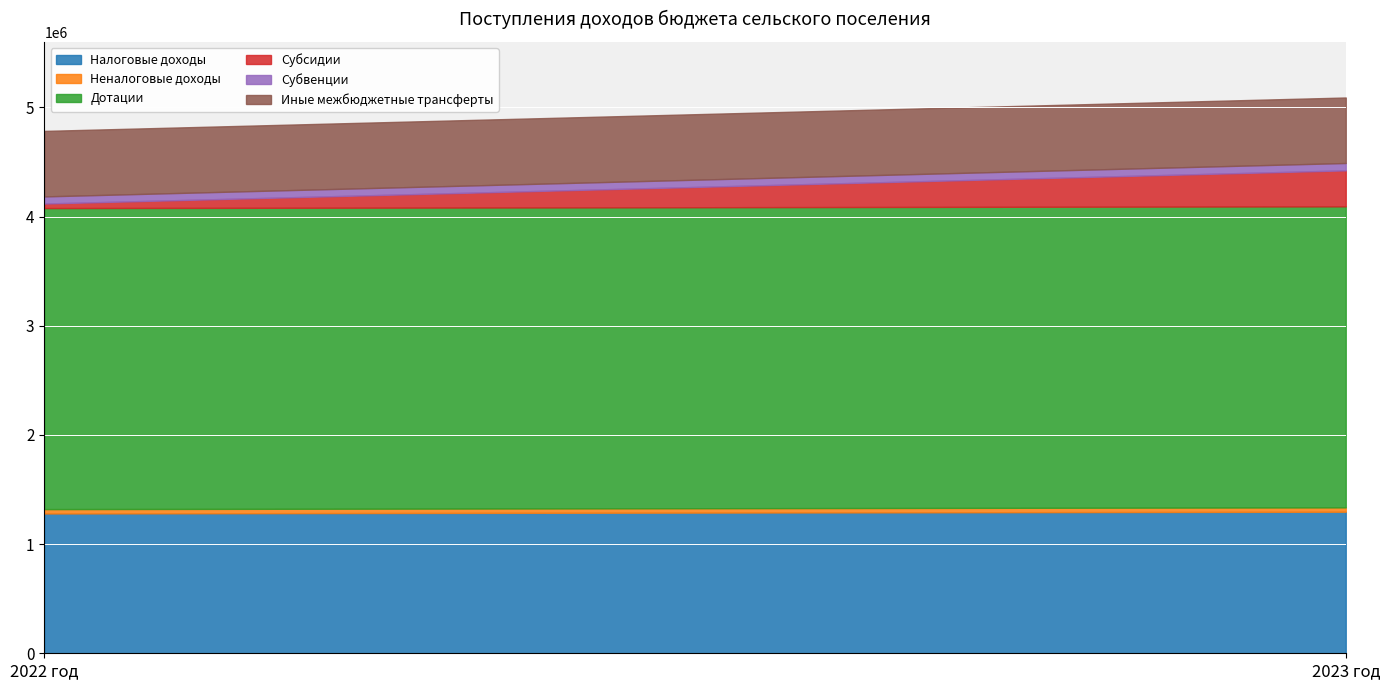

Is it true that Субсидии equals 329619.9 at 2023 год?

True